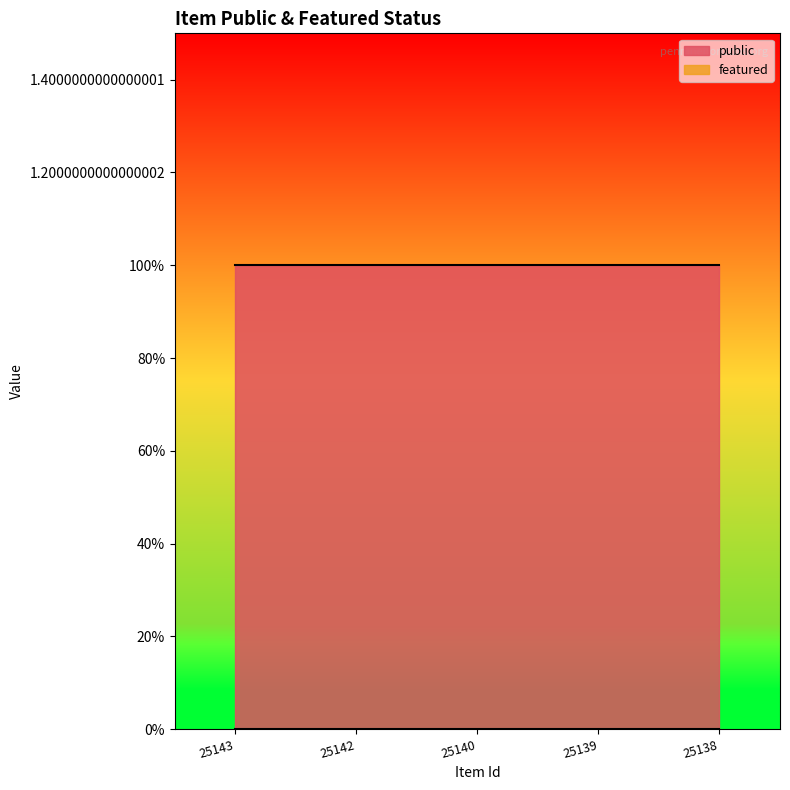

Reading left to right, what are all the values shown in this chart?

public: 1	1	1	1	1
featured: 0	0	0	0	0